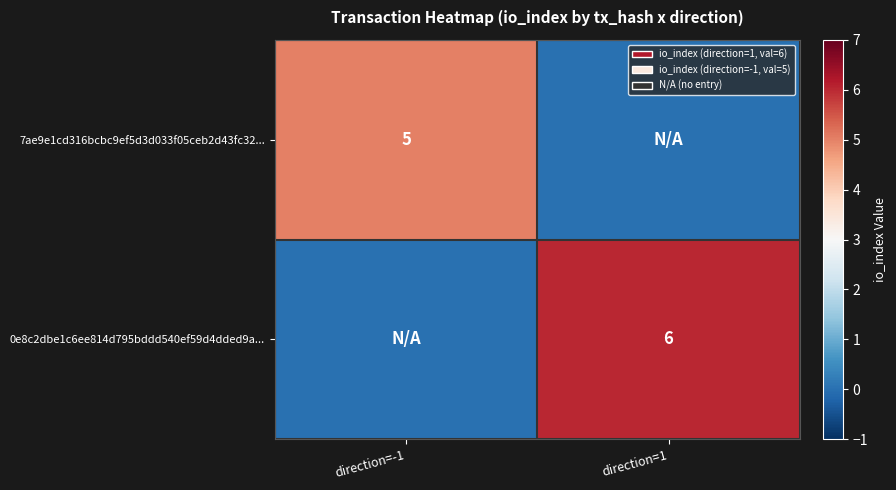

At how many categories does at least one series exceed 0?

2